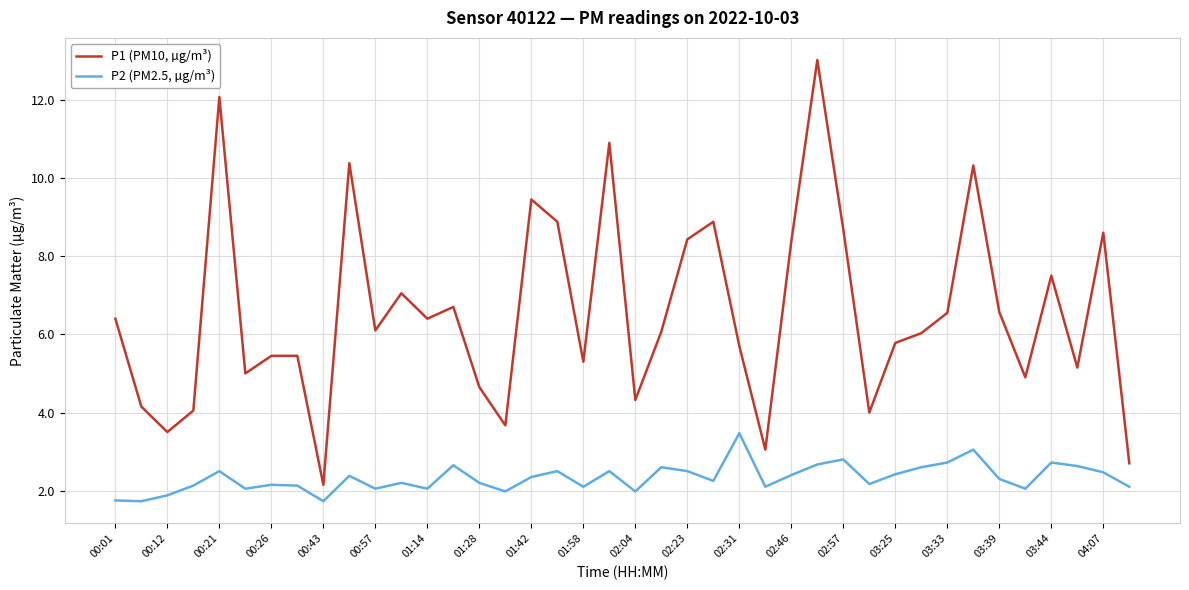

True or false: P2 (PM2.5, µg/m³) and P1 (PM10, µg/m³) cross at least once.

False